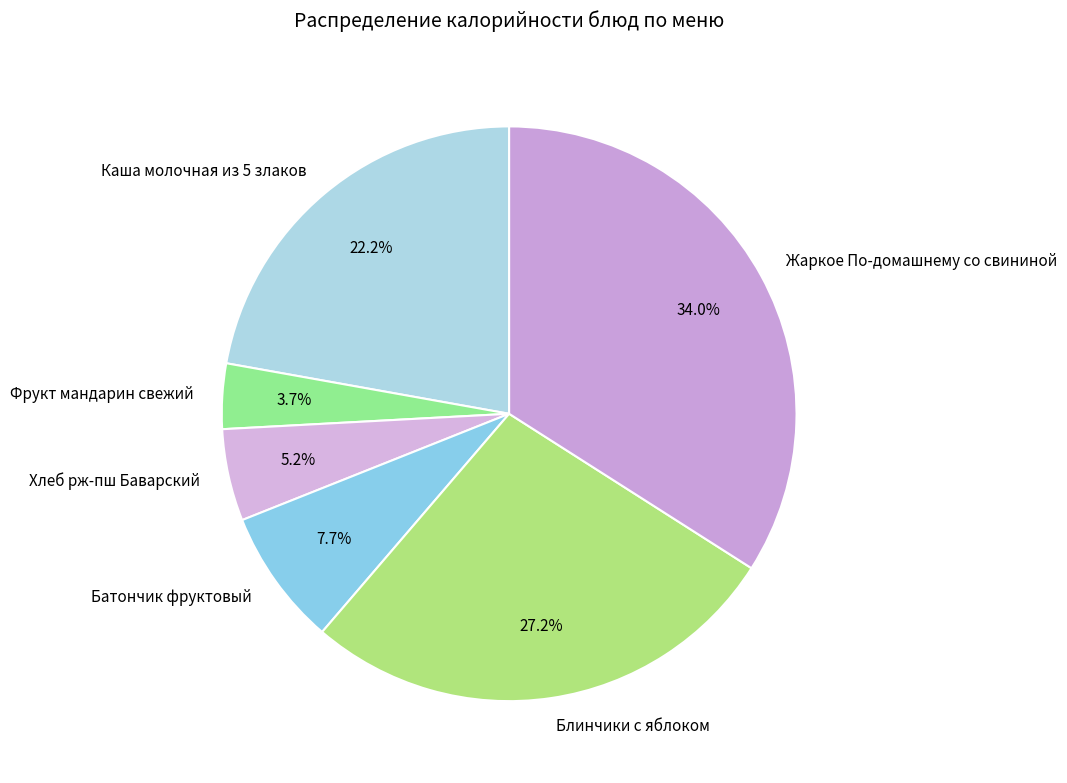

Is there any slice that represents more than half of the pie?

No